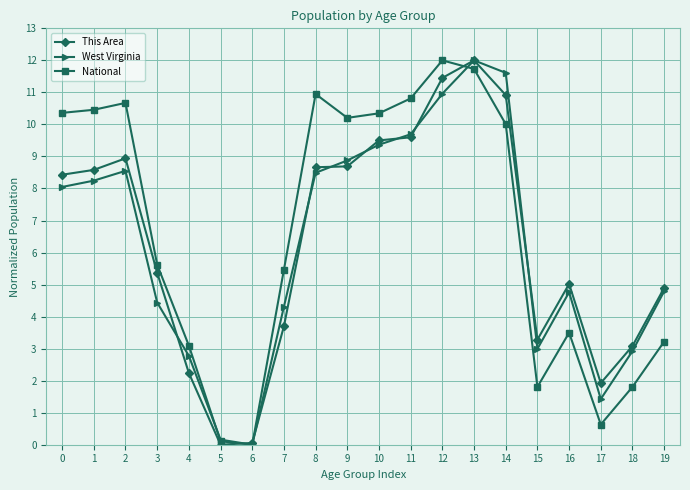

Is the value of This Area at 4 greater than the value of West Virginia at 4?

No